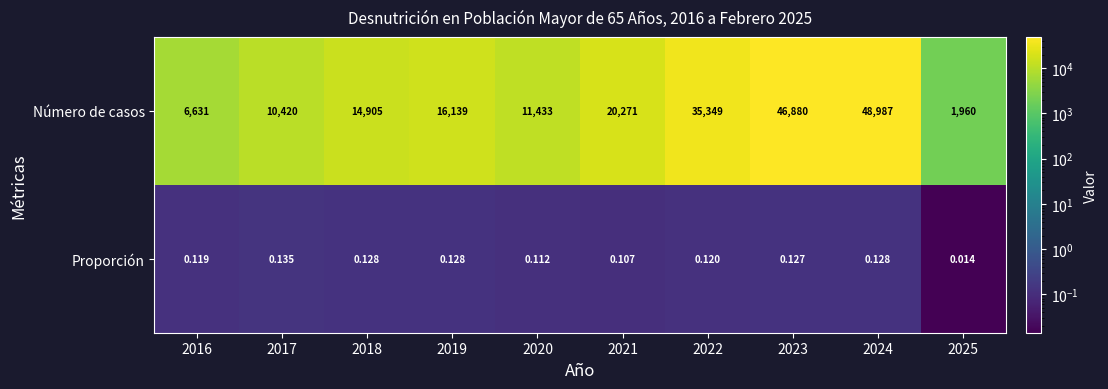

Which category has the highest value across all series?

2024